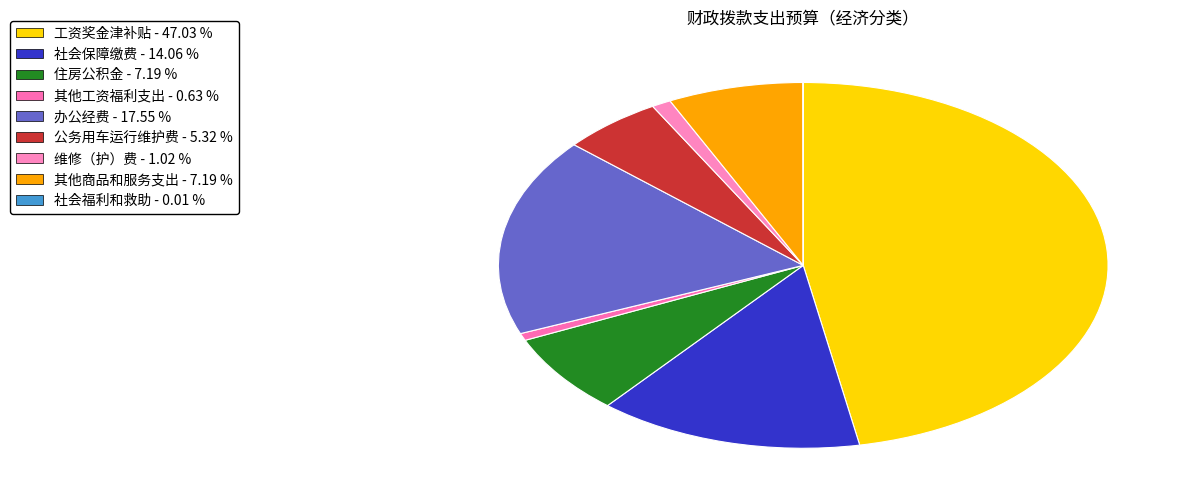

To the nearest percent, what portion does 工资奖金津补贴 represent?

47%